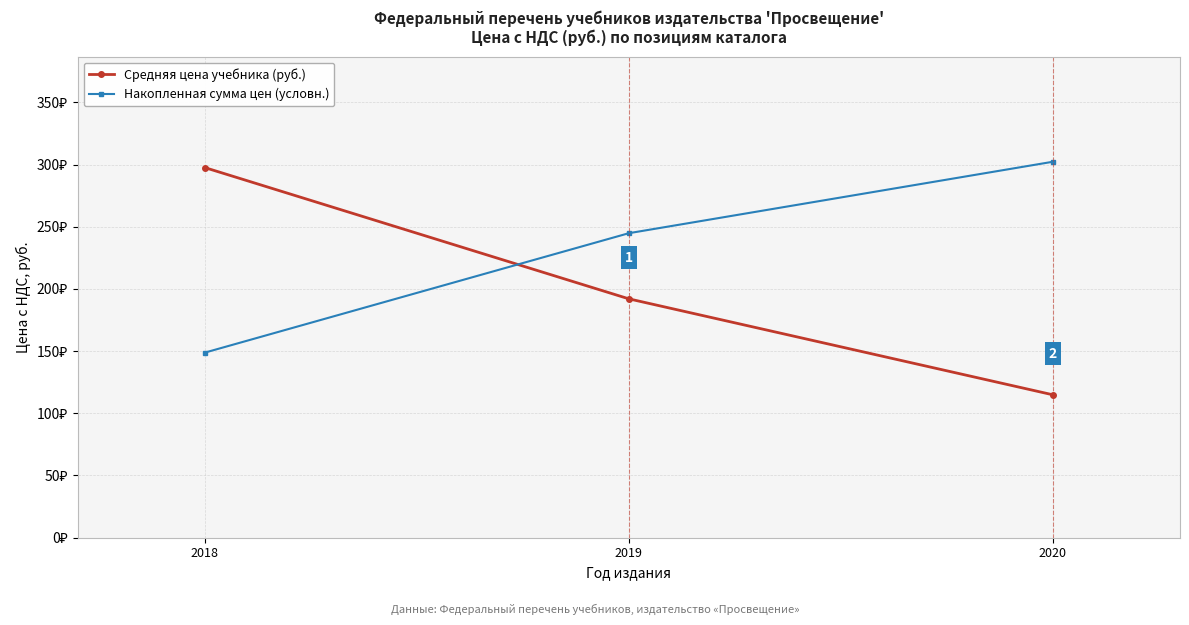

Reading right to left, what are all the values shown in this chart?

Средняя цена учебника (руб.): 114.9	192.0	297.6
Накопленная сумма цен (условн.): 302.2	244.8	148.8